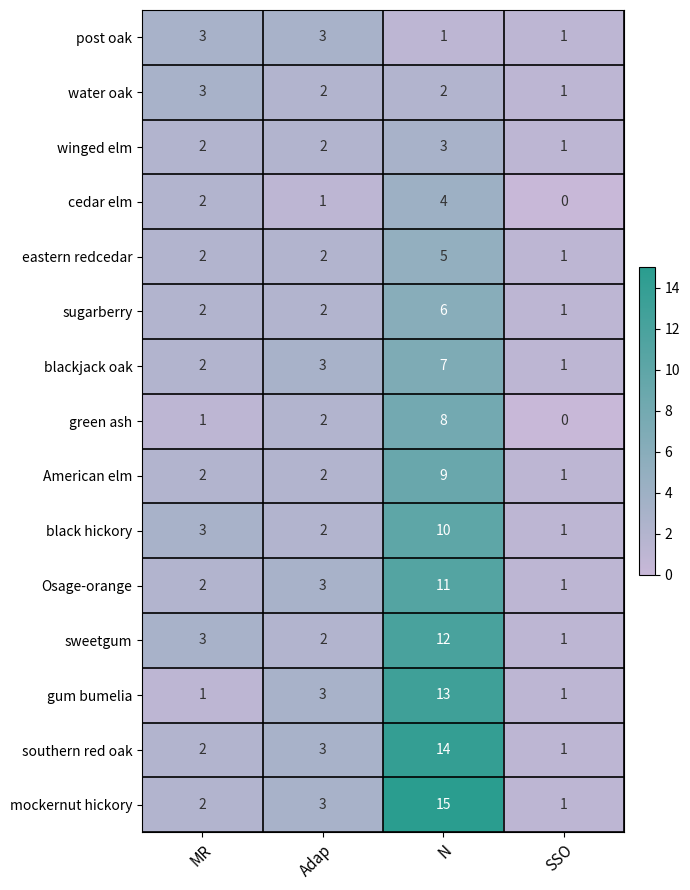

How many data points in blackjack oak are less than 3?

2